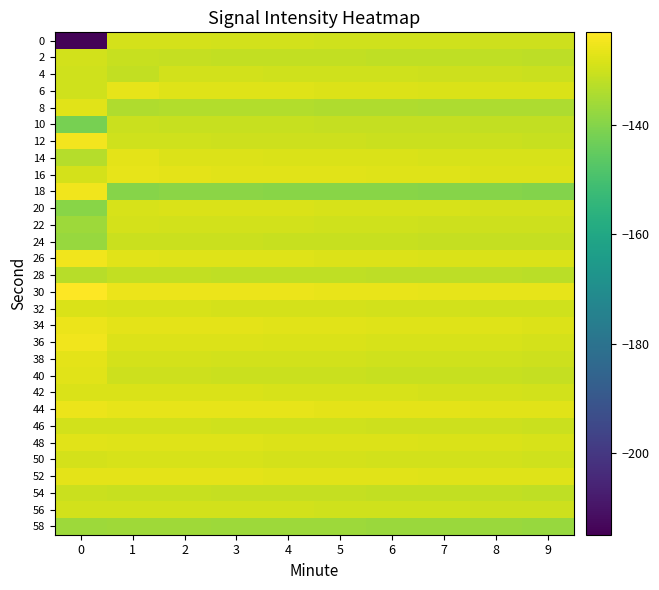

What is the total value across all series at 0?

-3972.0